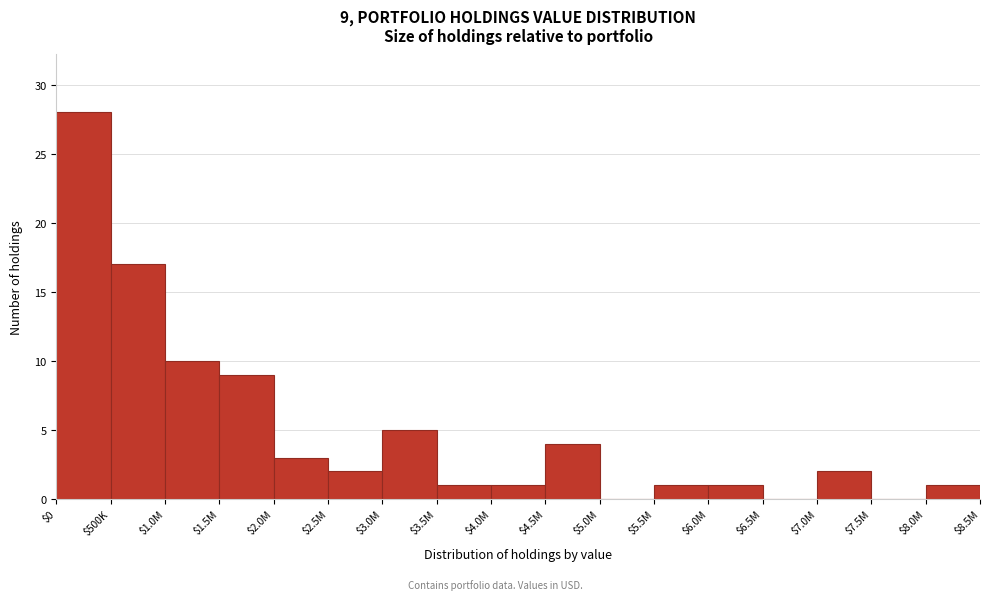

Where is the data nearest to the value 14?

$500K